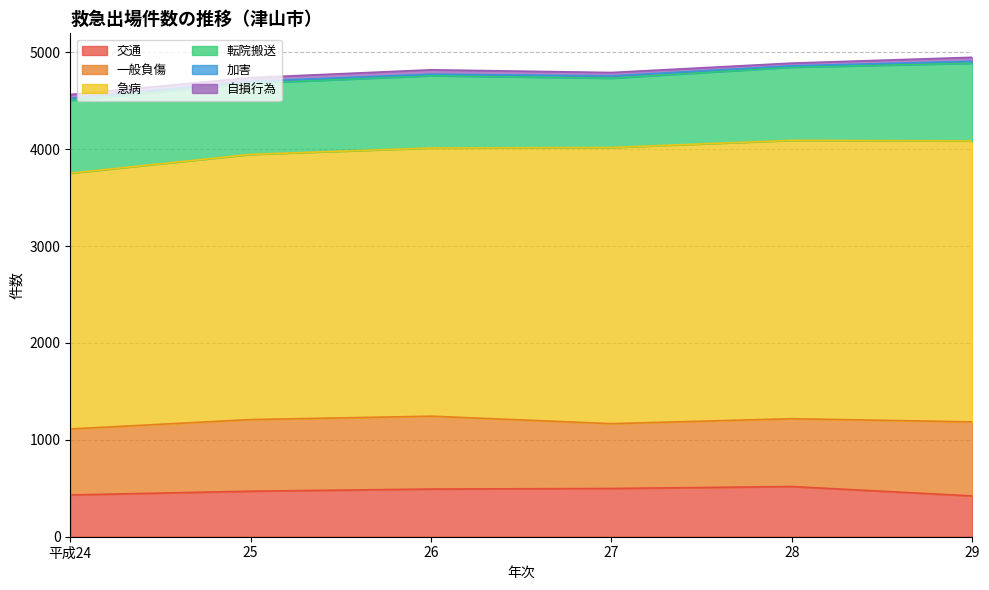

True or false: 加害 has more than 1 interior local peaks.

False